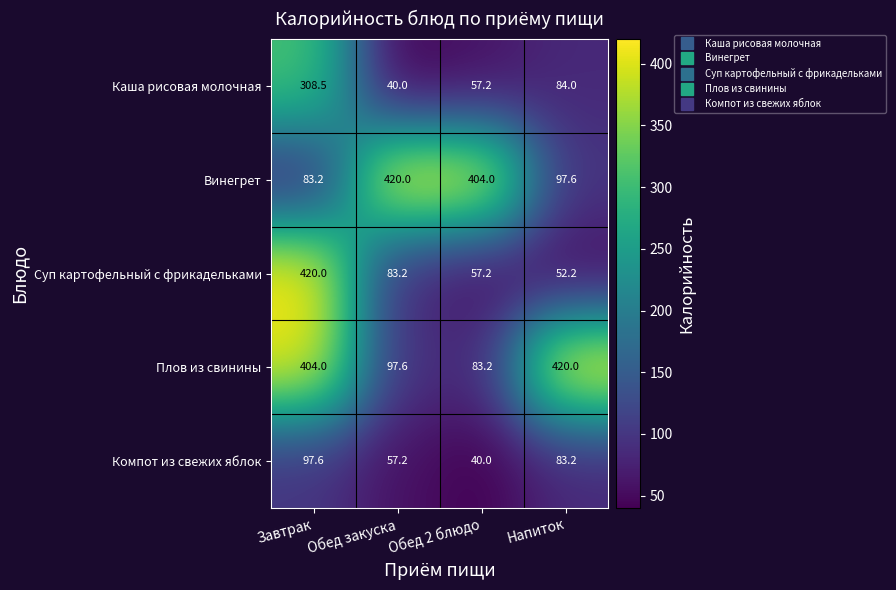

What is the maximum value for Суп картофельный с фрикадельками?

420.0